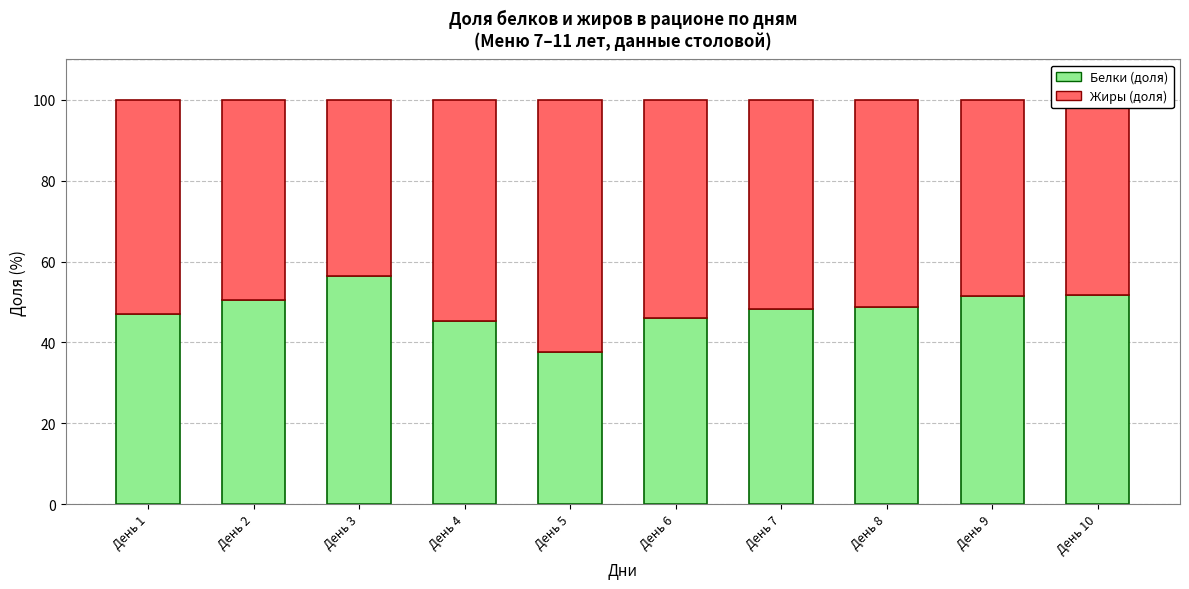

What is the sum of all Белки (доля) values?

482.9